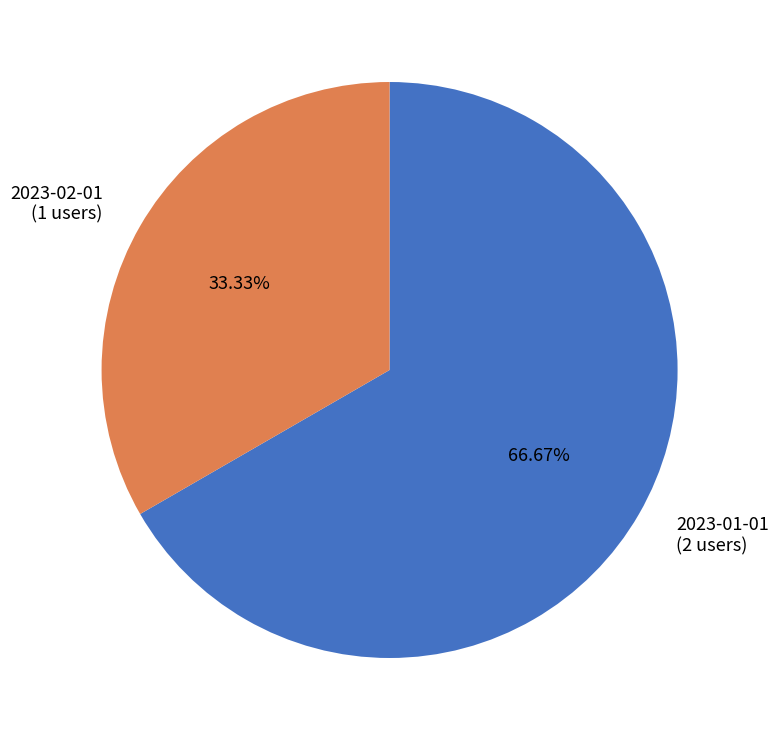

True or false: 2023-02-01 accounts for 25% of the total.

False